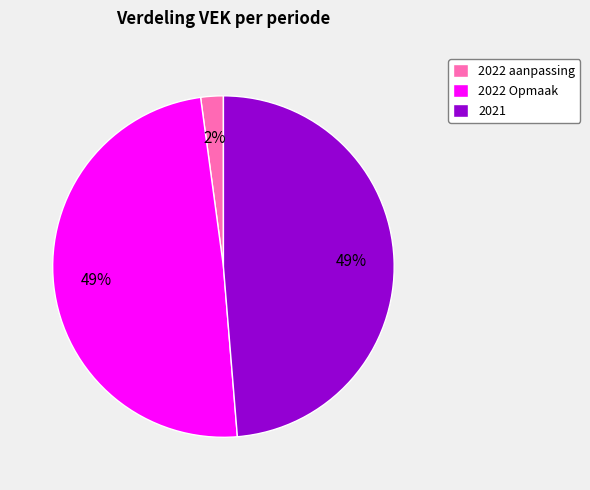

To the nearest percent, what is the difference between the 2021 and 2022 aanpassing slice percentages?

47%